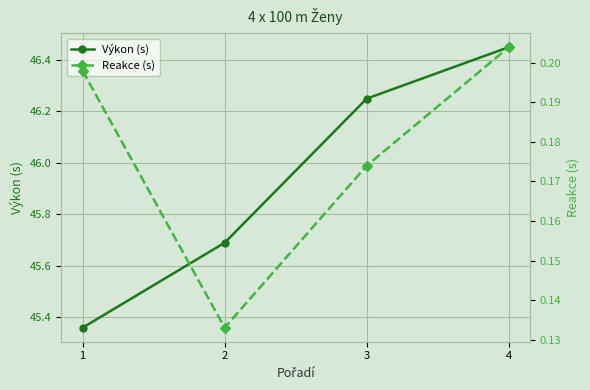

Rank the categories by Reakce (s) value from lowest to highest.

2, 3, 1, 4